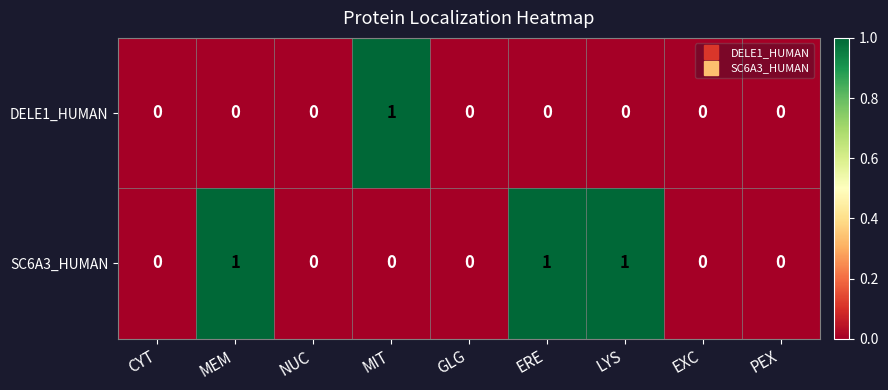

Reading right to left, what are all the values shown in this chart?

DELE1_HUMAN: 0	0	0	0	0	1	0	0	0
SC6A3_HUMAN: 0	0	1	1	0	0	0	1	0